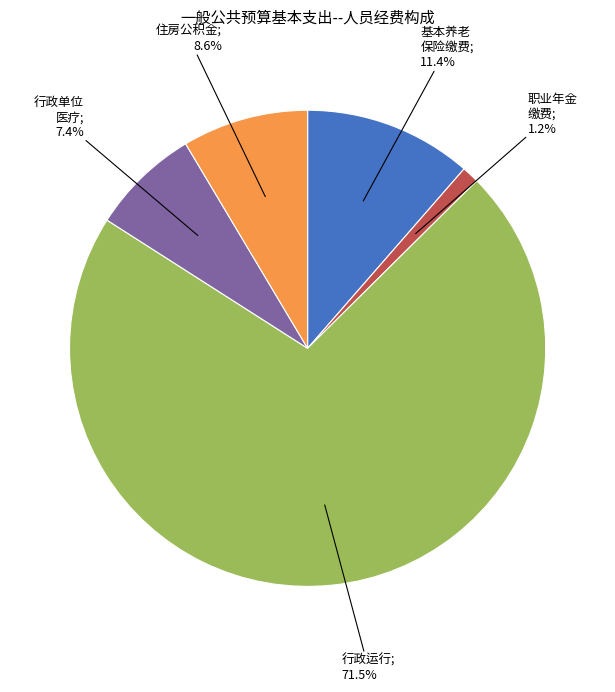

To the nearest percent, what is the difference between the largest and smallest slice percentages?

70%